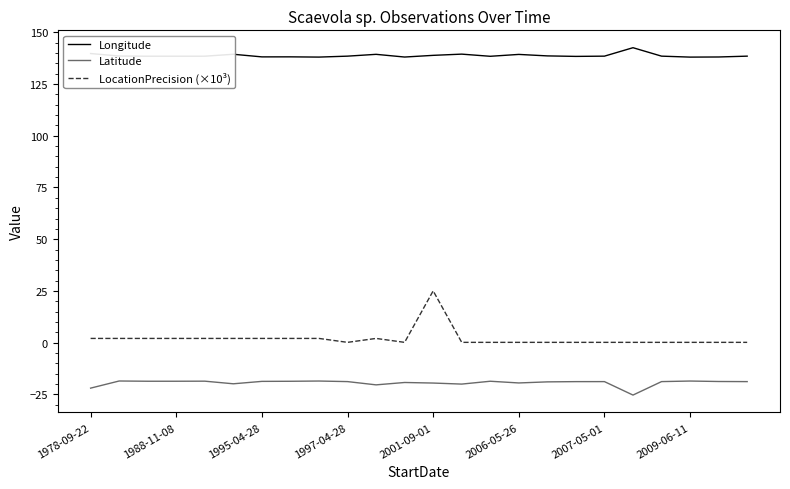

Which series has the largest total across all categories?

Longitude